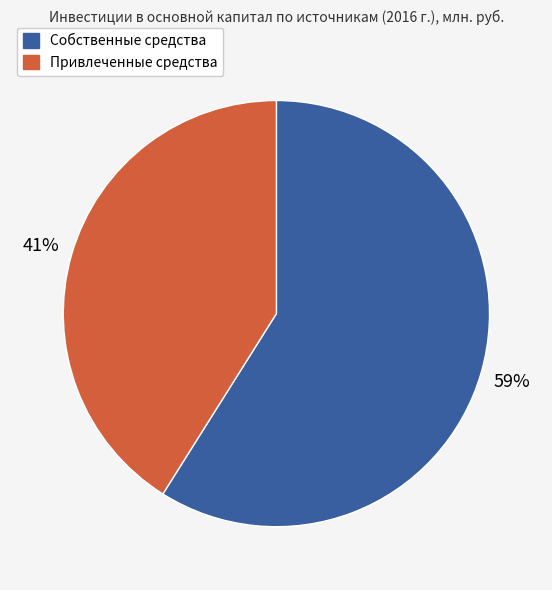

Which category has the smallest portion of the pie?

Привлеченные средства